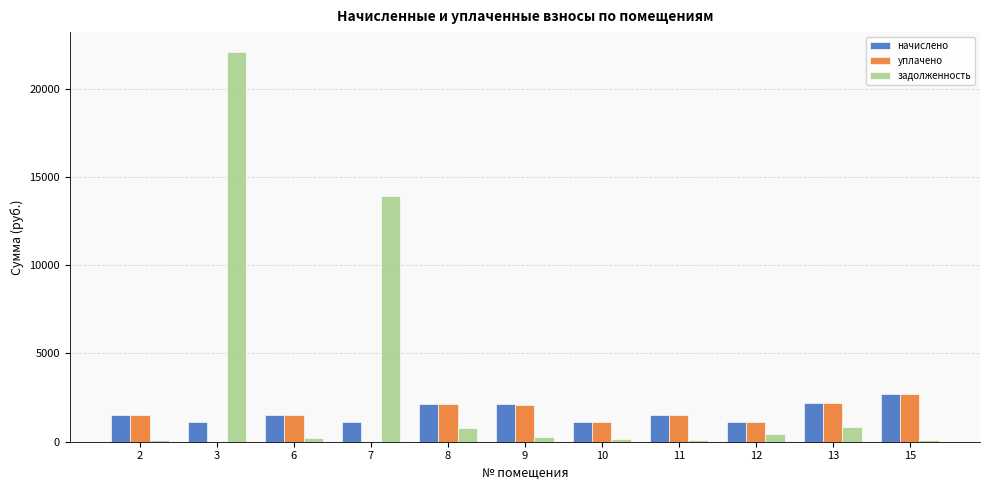

Which series has the largest range (max minus min)?

задолженность